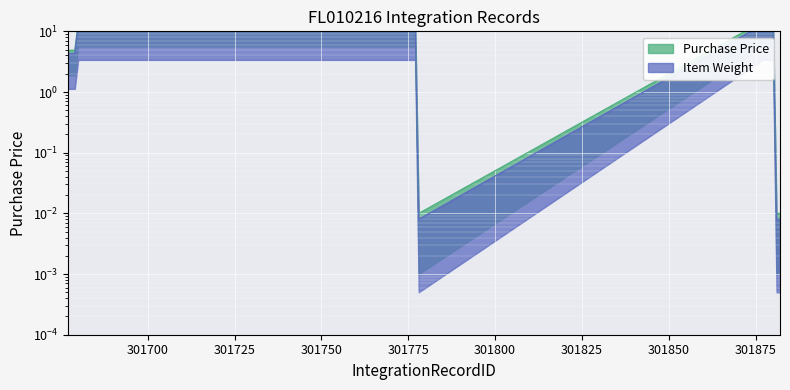

What are all the series names shown in the legend?

Purchase Price, Item Weight